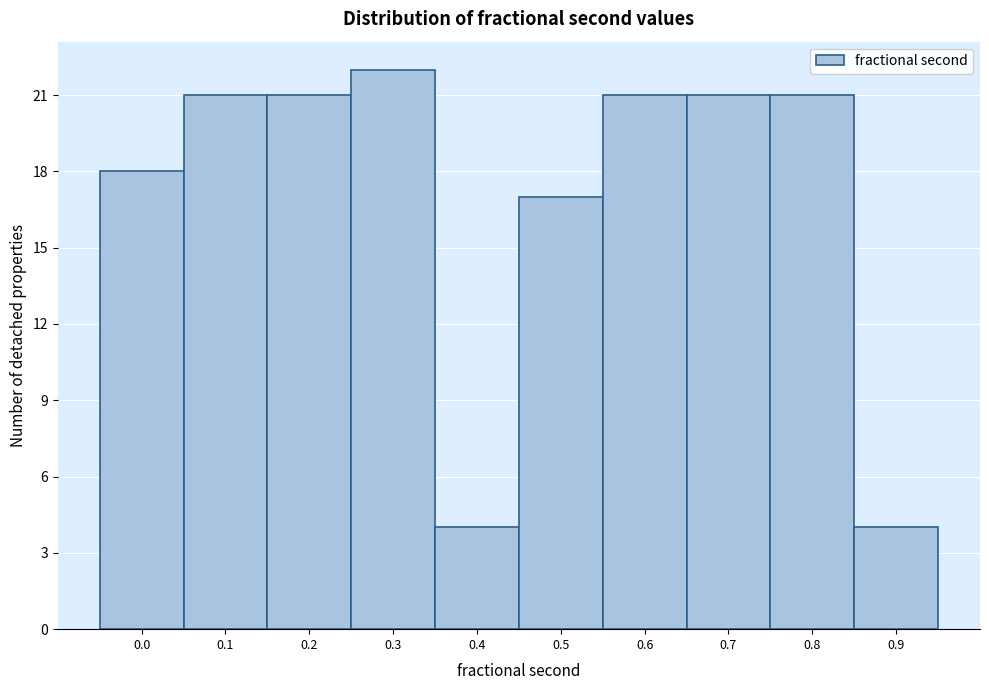

Reading left to right, what are all the values shown in this chart?

18	21	21	22	4	17	21	21	21	4